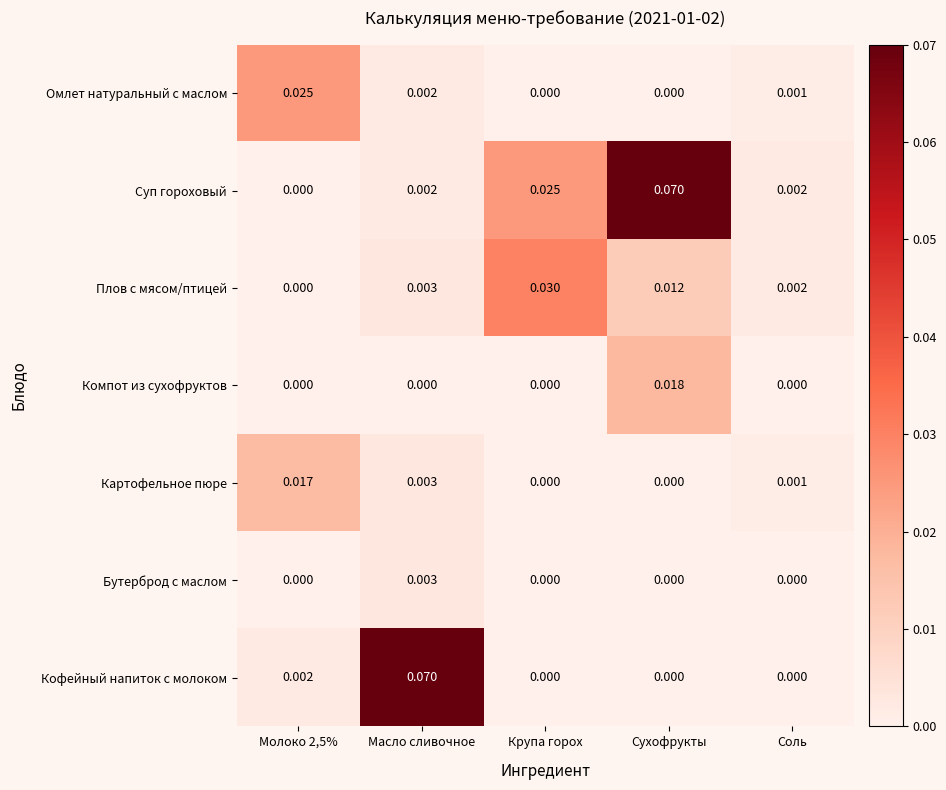

Which category has the highest value in the Бутерброд с маслом series?

Масло сливочное